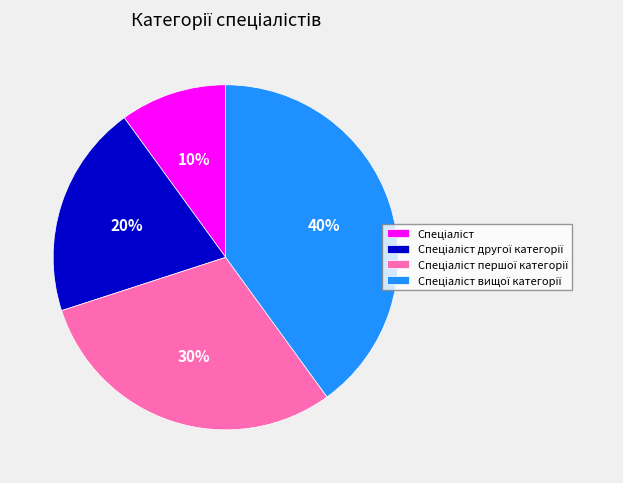

Is there any slice that represents more than half of the pie?

No